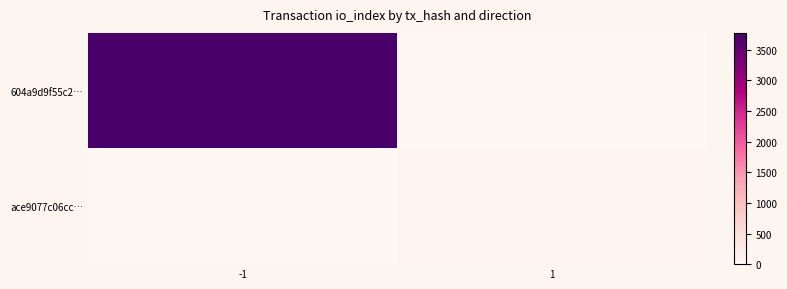

Which series changed the most between -1 and 1?

604a9d9f55c2…